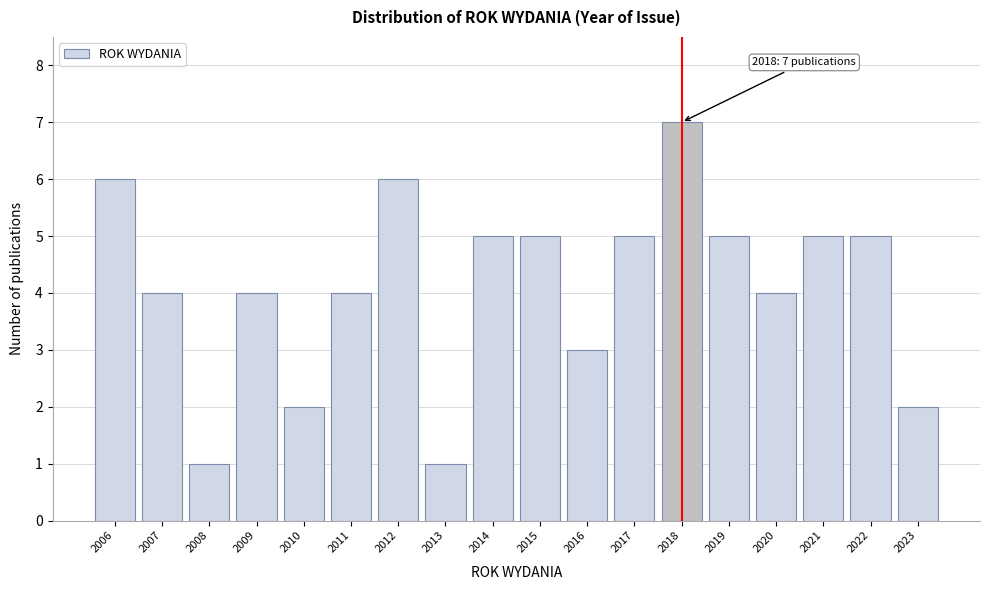

Which range on the x-axis has the tallest bar?

2017.5 to 2018.5